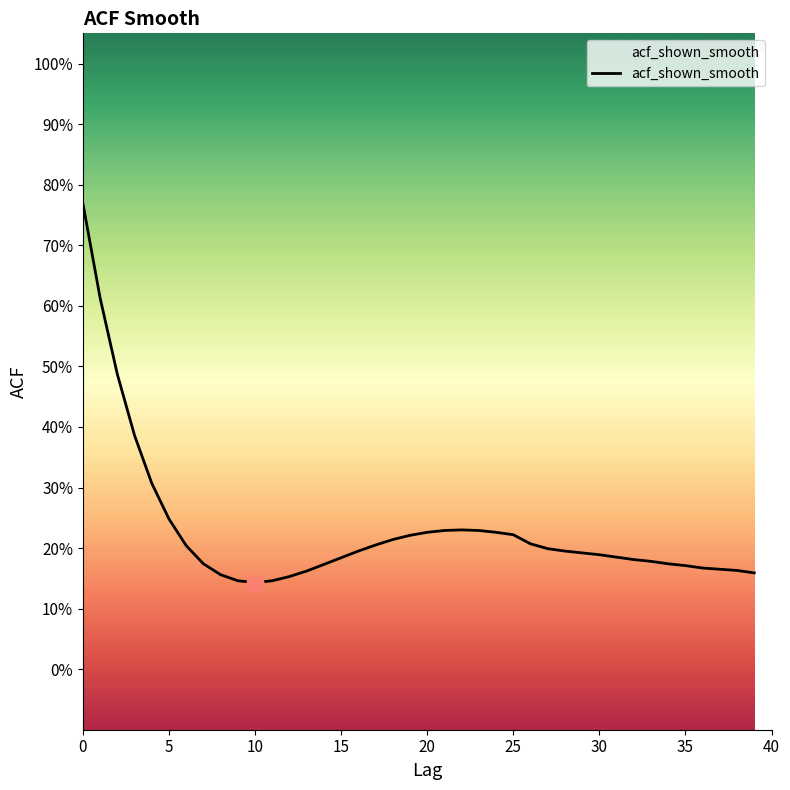

True or false: there are more than 0 points higher than both neighbors.

True